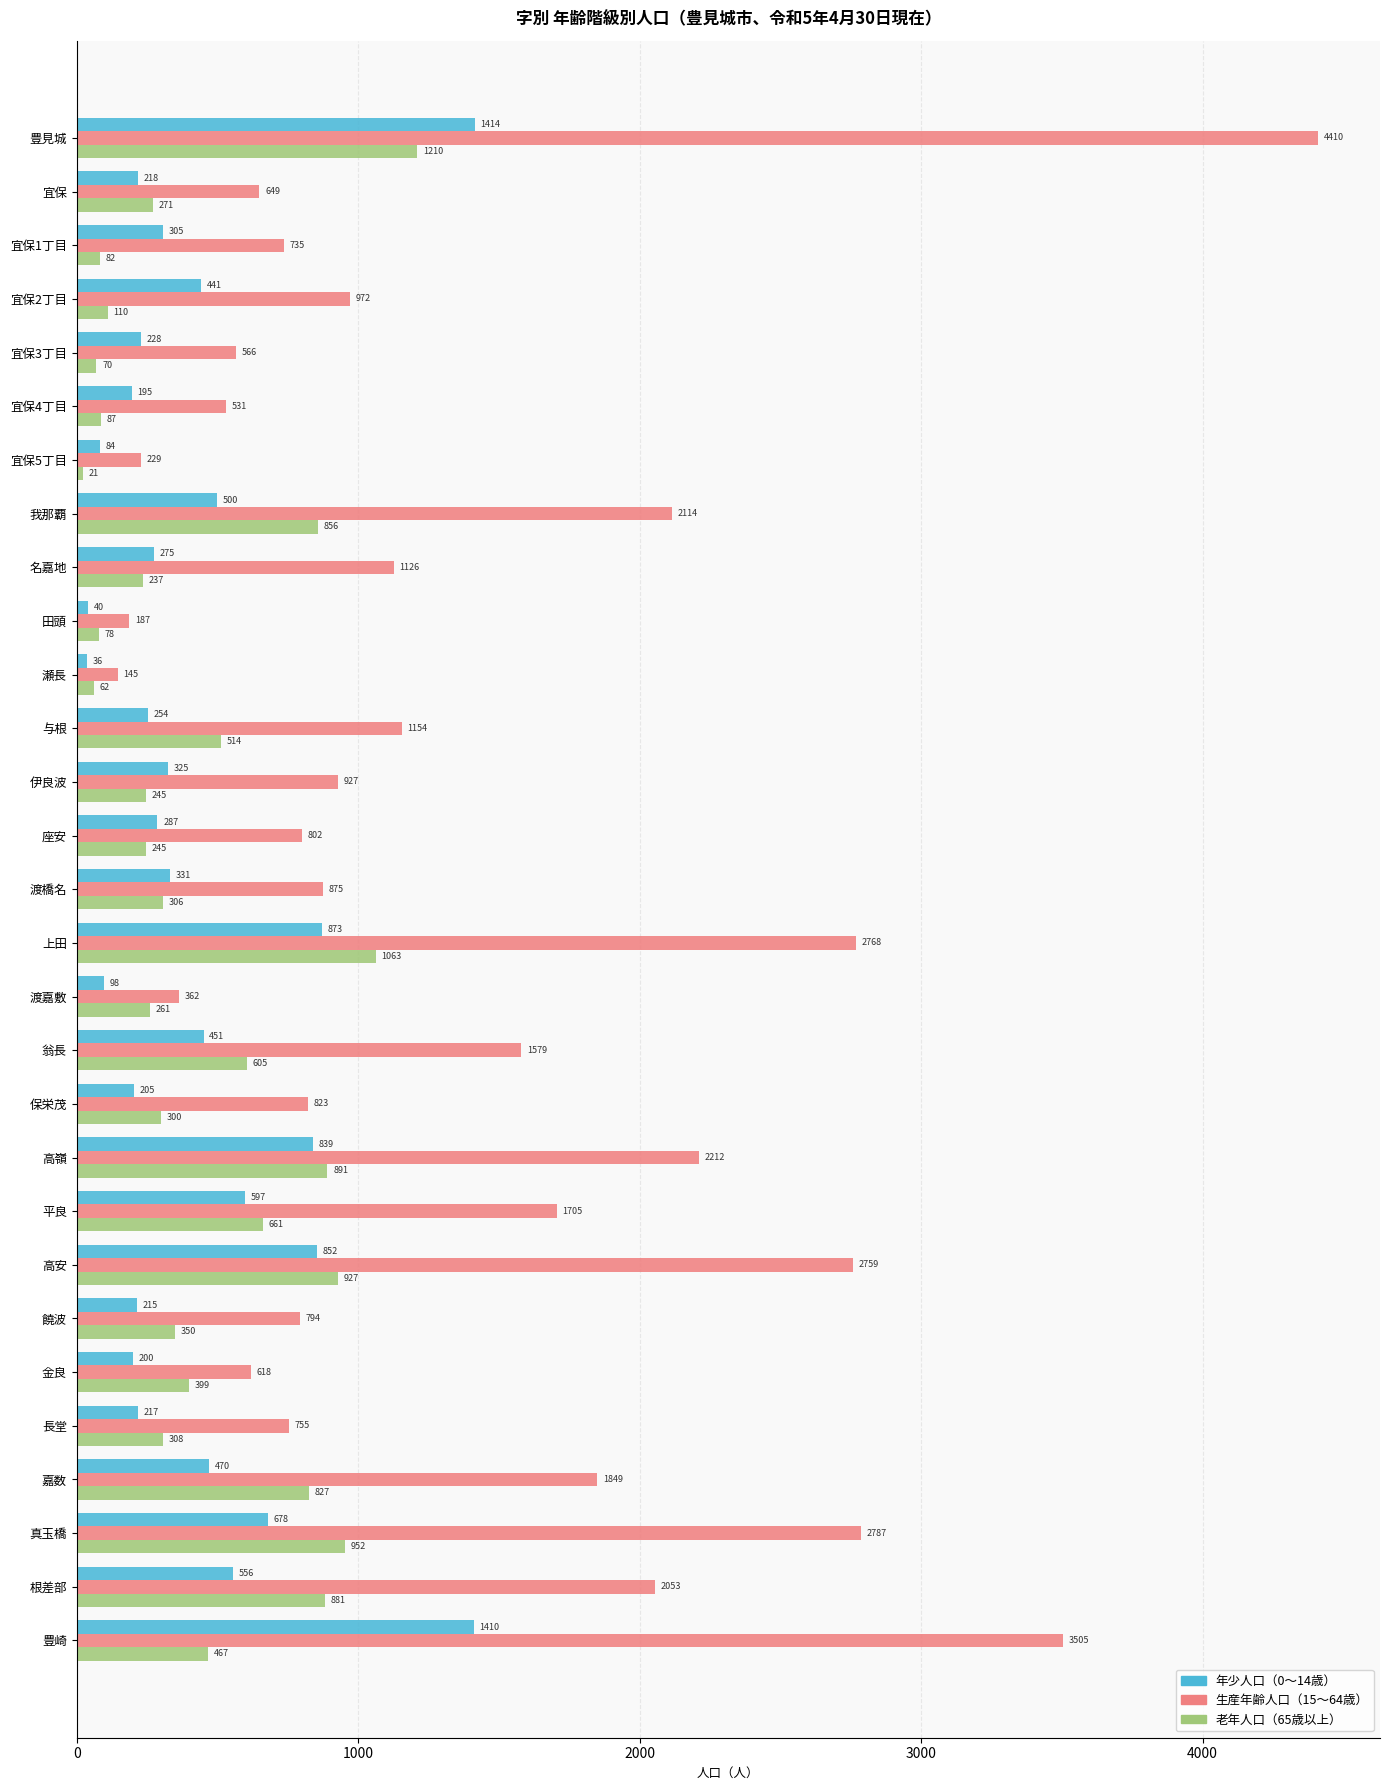

Rank the series by their maximum value, from highest to lowest.

生産年齢人口（15～64歳）, 年少人口（0～14歳）, 老年人口（65歳以上）